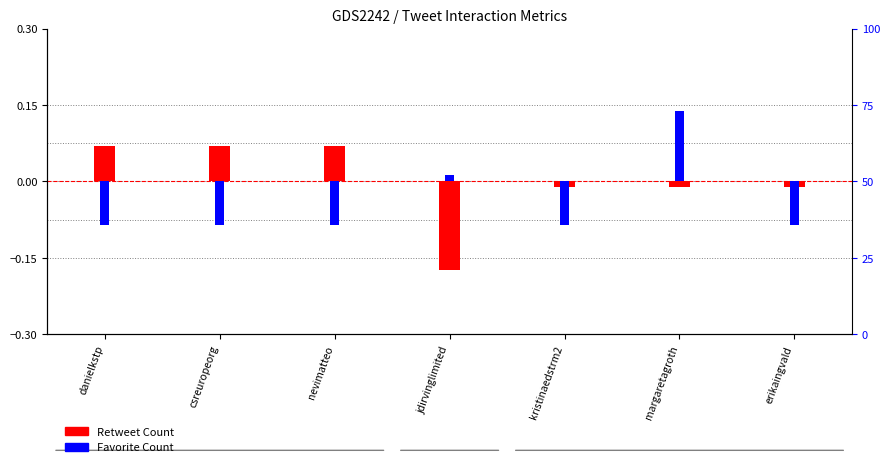

Where is Retweet Count nearest to the value 0?

kristinaedstrm2